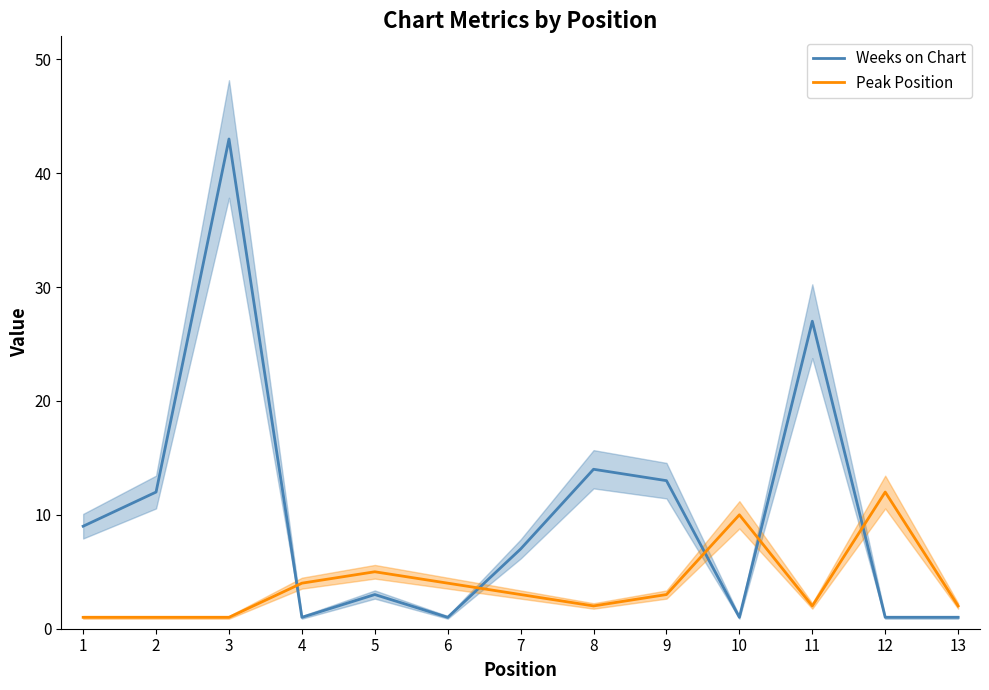

Rank the series by their average value, from highest to lowest.

Weeks on Chart, Peak Position